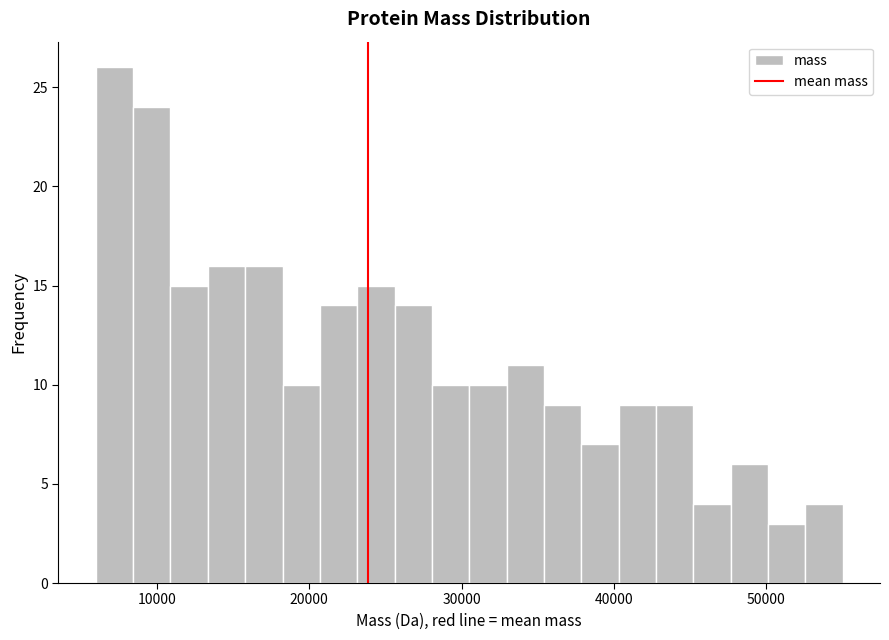

Around what value on the x-axis is the tallest bar? Give the approximate position of its centre, as read against the axis.

7000